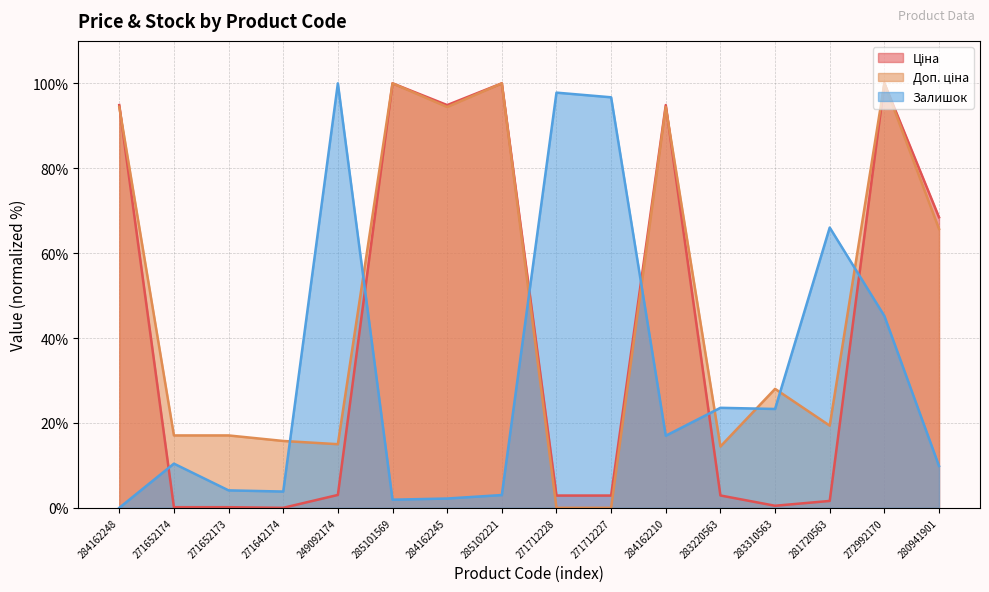

Where does the Ціна series first go above 3?

284162248